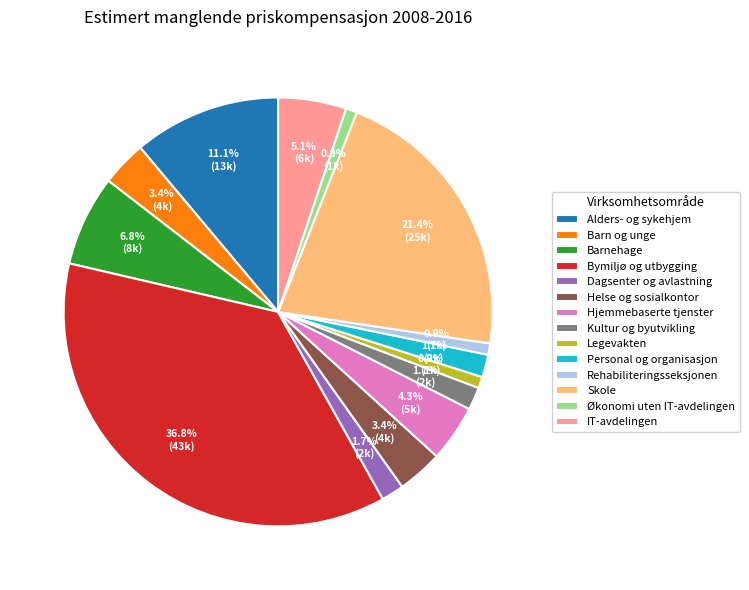

What percentage do Hjemmebaserte tjenster and Helse og sosialkontor together represent?

7.7%